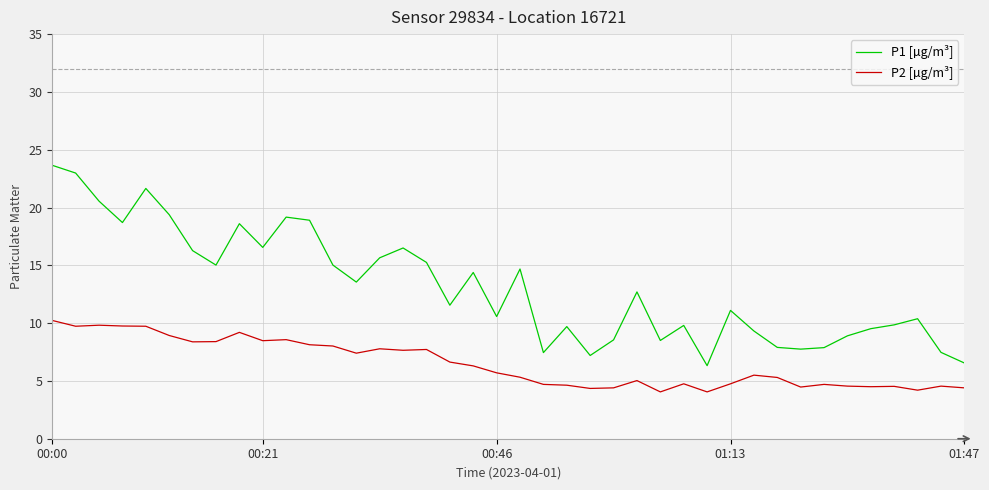

Which series has the largest range (max minus min)?

P1 [µg/m³]